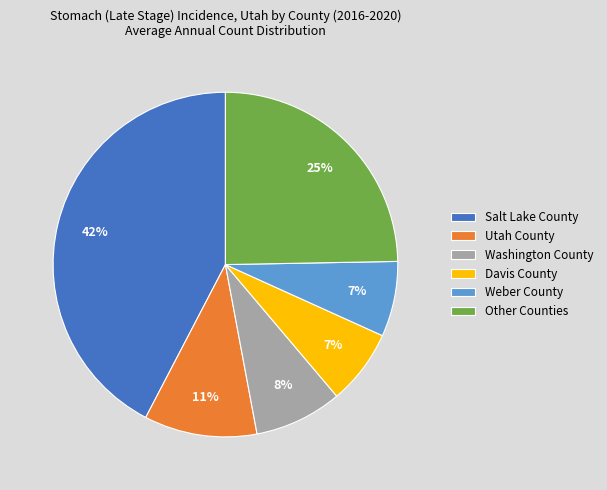

True or false: Davis County accounts for 1% of the total.

False